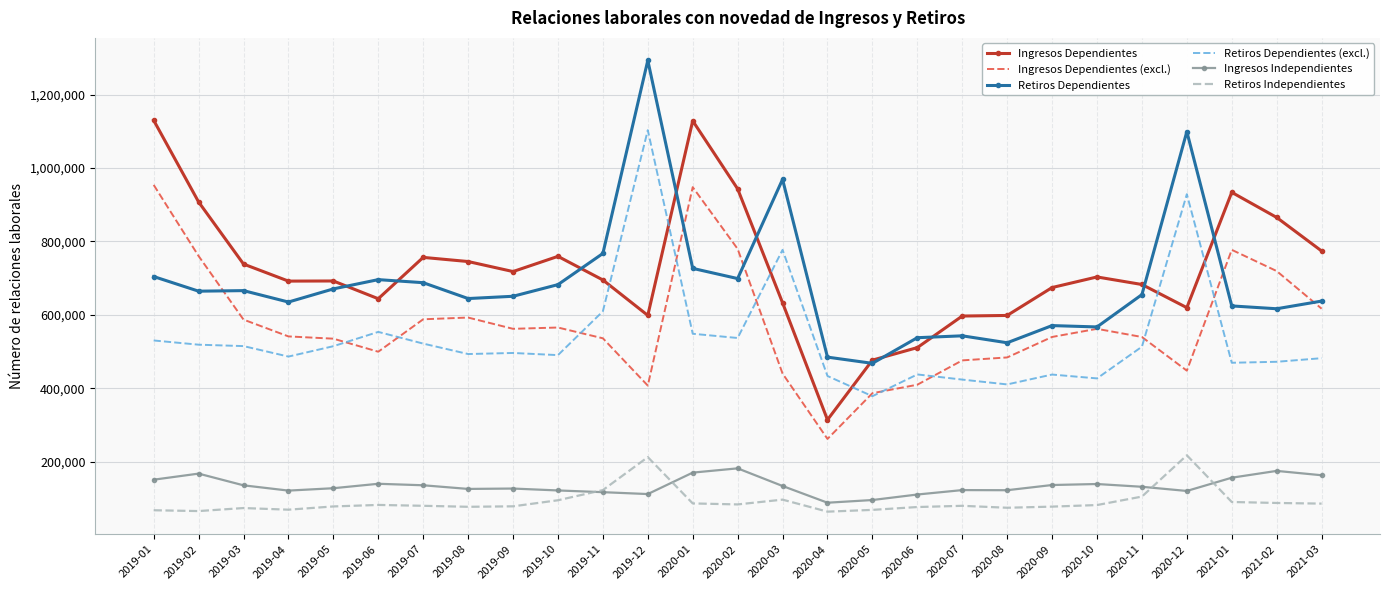

At which category is the sum across all series the highest?

2019-12